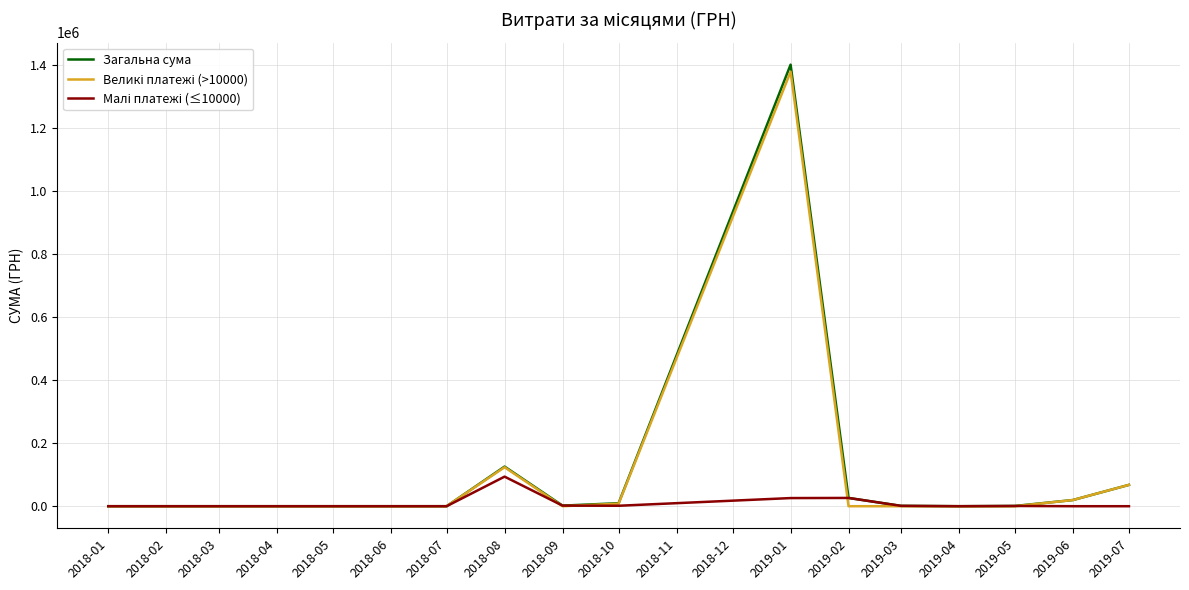

Between 2018-06 and 2019-01, which series saw the biggest shift?

Загальна сума